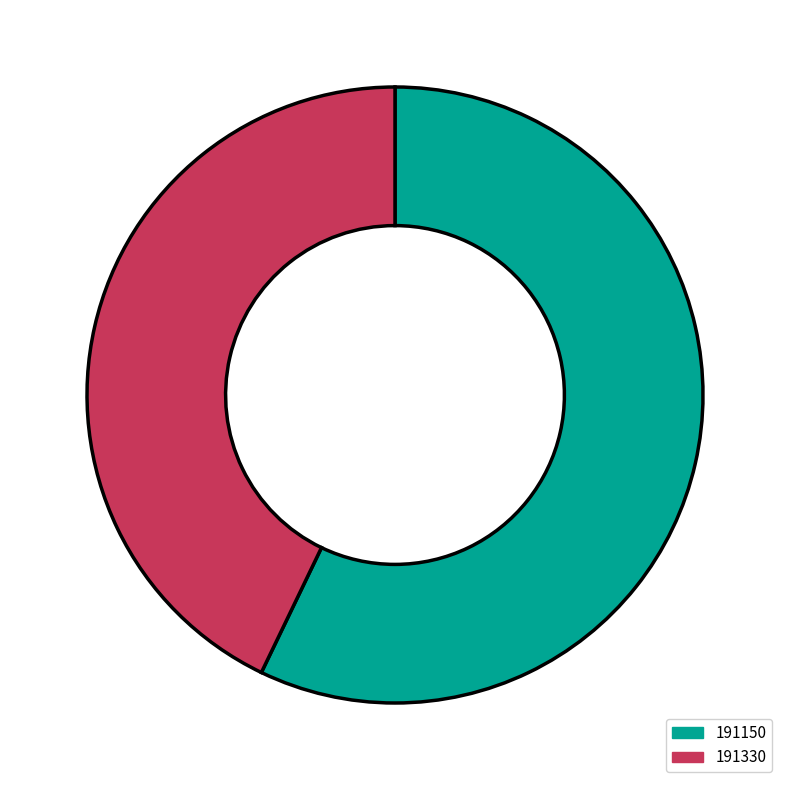

Is it true that 191330 is 51% of the pie?

False